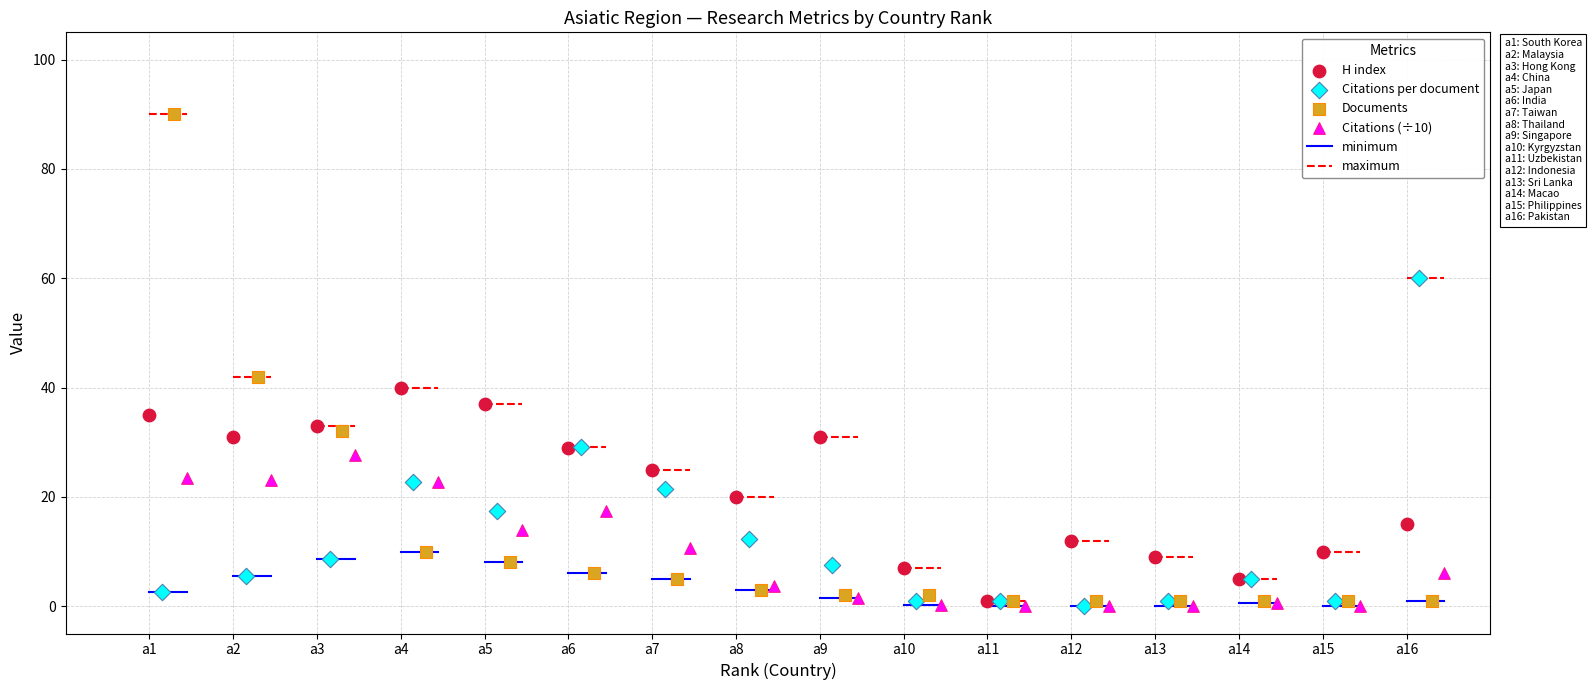

Which series has the widest spread of Y values?

Documents